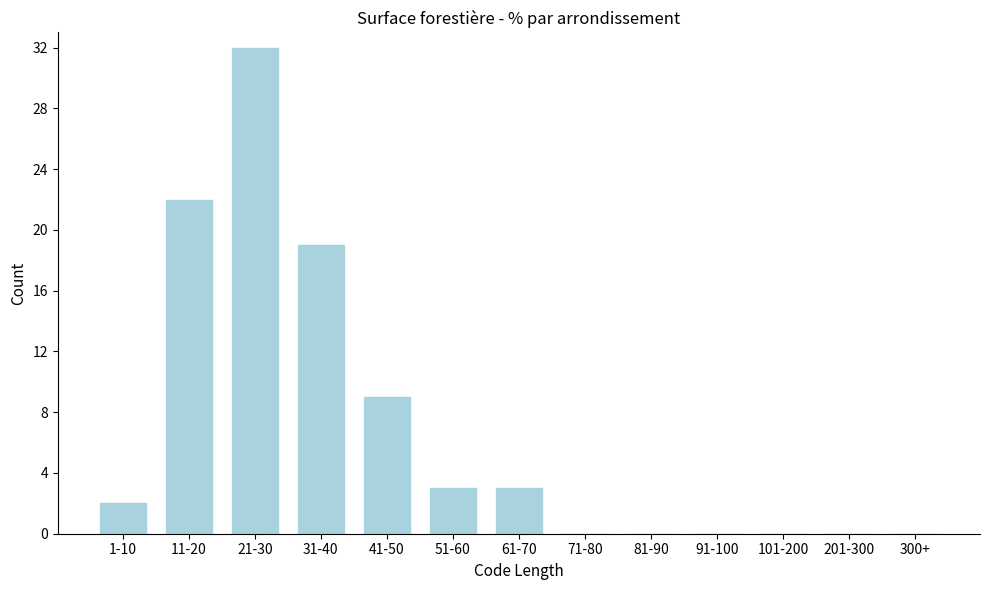

Reading left to right, what are all the values shown in this chart?

1-10=2	11-20=22	21-30=32	31-40=19	41-50=9	51-60=3	61-70=3	71-80=0	81-90=0	91-100=0	101-200=0	201-300=0	300+=0